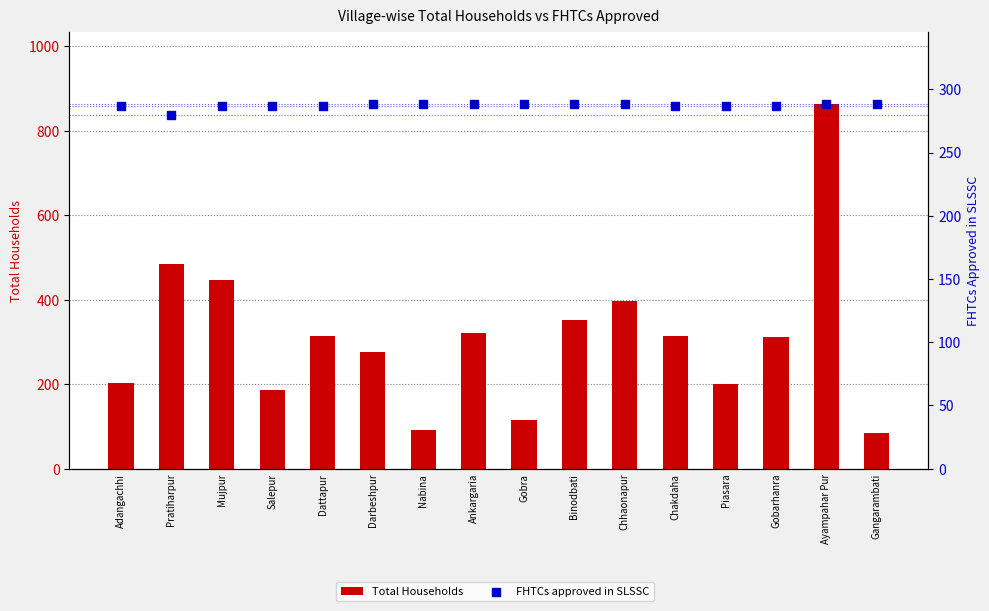

What are all the series names shown in the legend?

Total Households, FHTCs approved in SLSSC